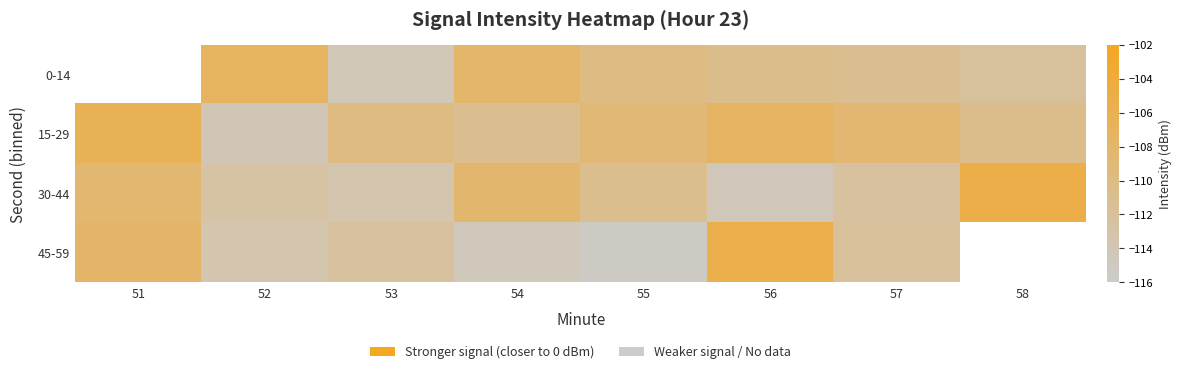

What is the difference between the 15-29 values at 51 and 54?

4.8